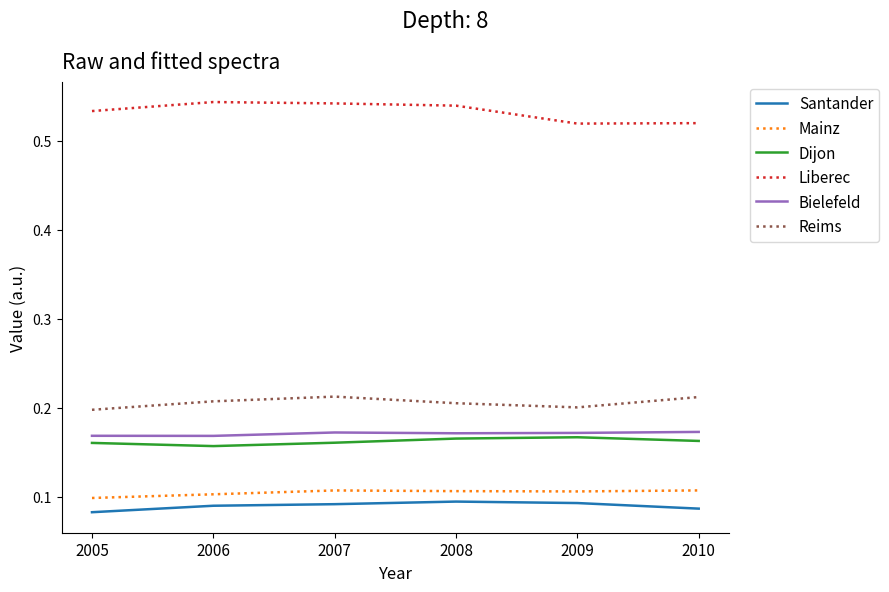

The Mainz series shows 0.2 at 2005. True or false?

False